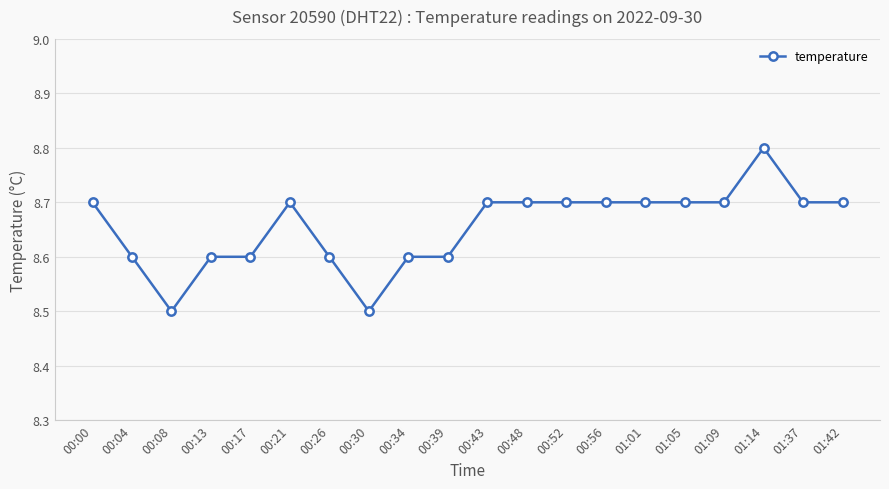

What is the label of the 1st point from the right?

01:42